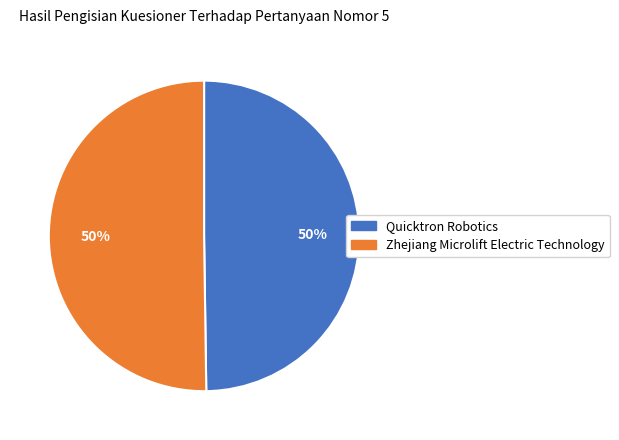

Combined, do Zhejiang Microlift Electric Technology and Quicktron Robotics account for over 50%?

Yes